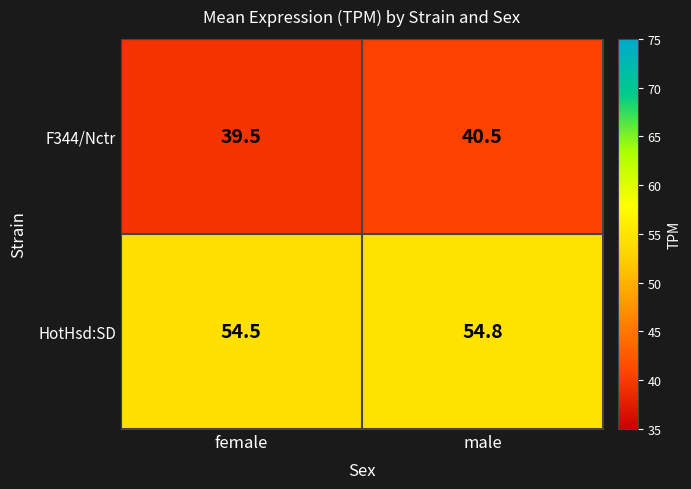

What is the difference between the HotHsd:SD values at male and female?

0.3